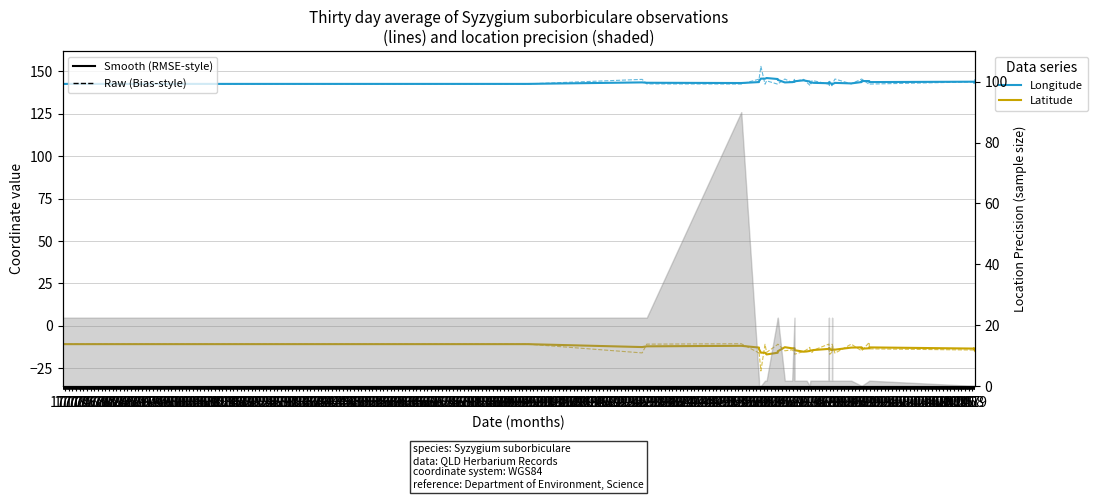

Does the chart have visible grid lines?

Yes